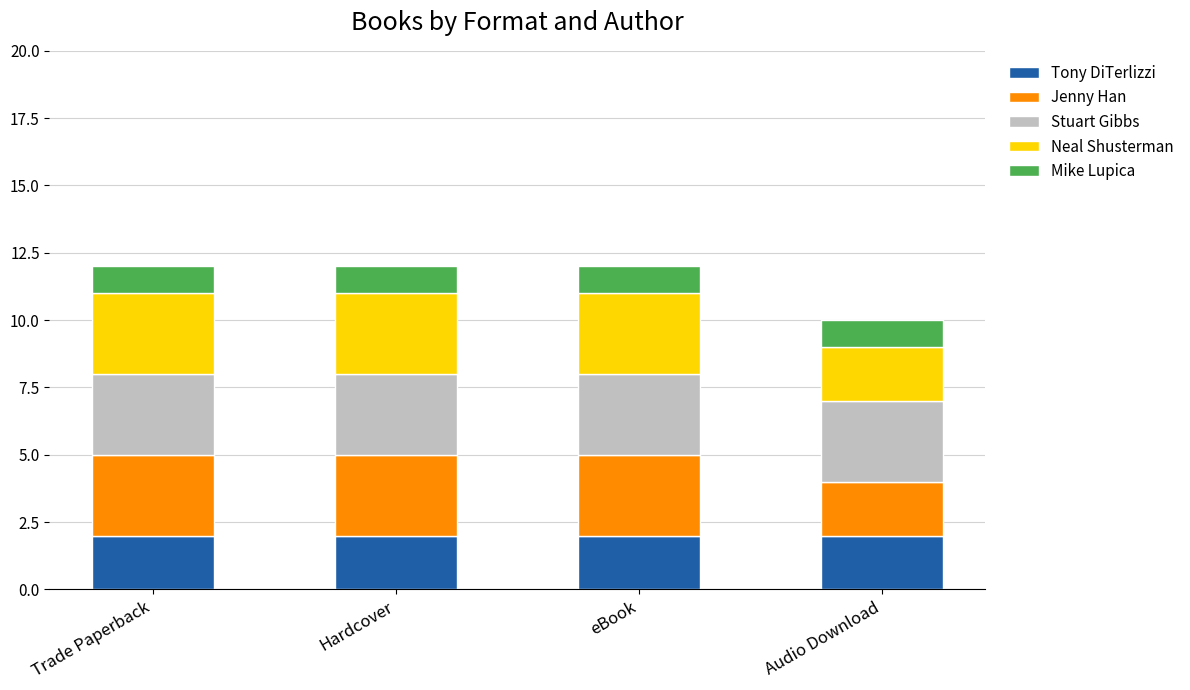

What is the total value across all series at Trade Paperback?

12